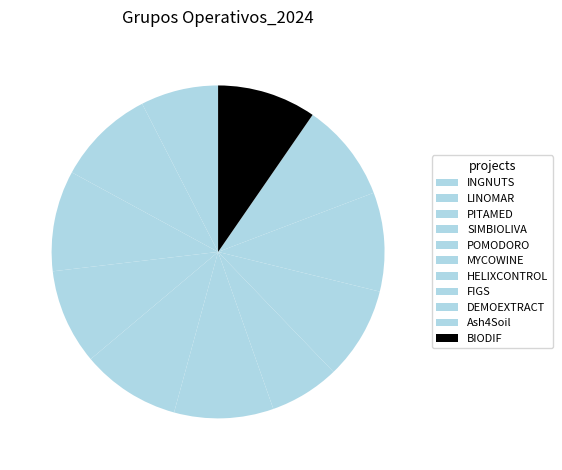

Which slice is the smallest?

HELIXCONTROL